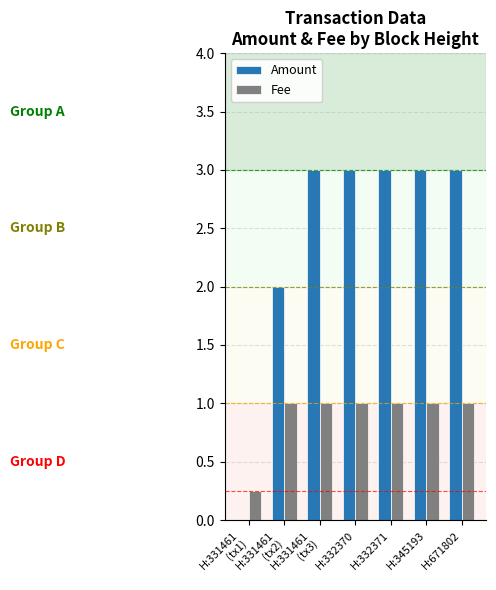

What are all the series names shown in the legend?

Amount, Fee